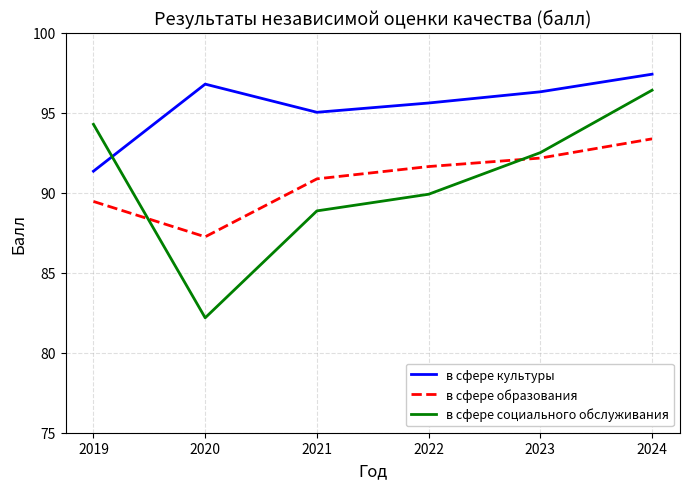

The value of в сфере образования at 2022 is 91.6. True or false?

True